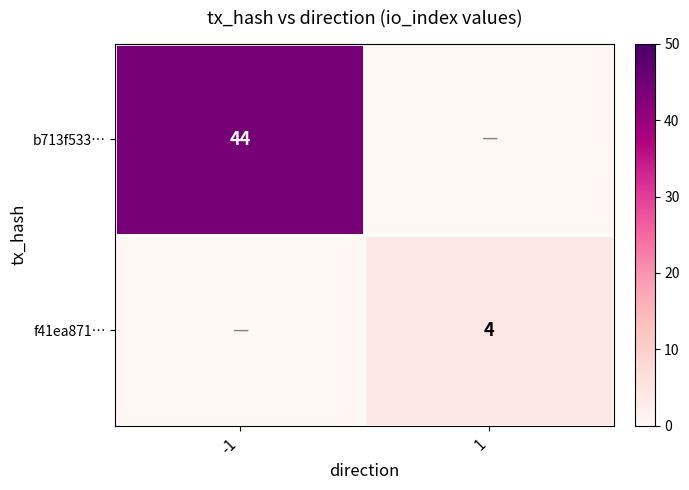

The f41ea871… series shows 4 at 1. True or false?

True